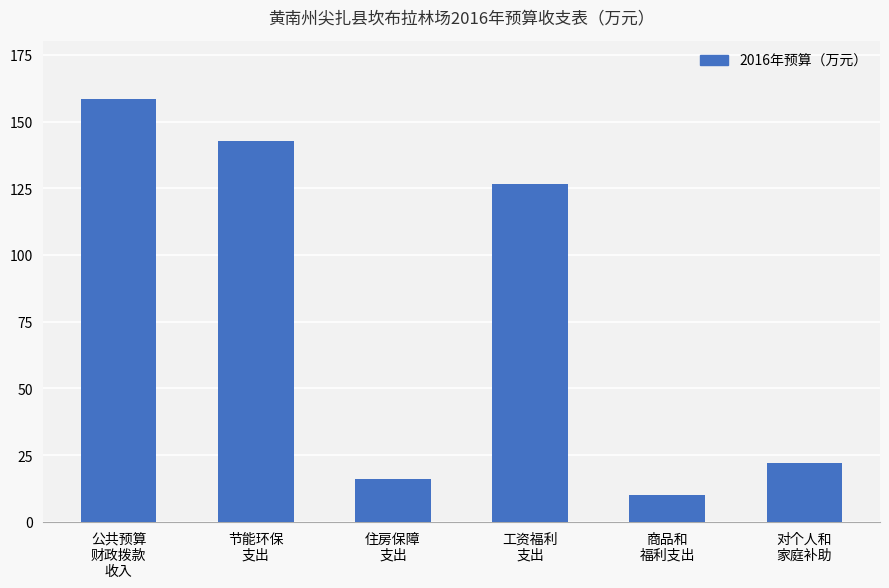

Approximately how many times larger is the value at 对个人和
家庭补助 compared to 工资福利
支出?

0.2